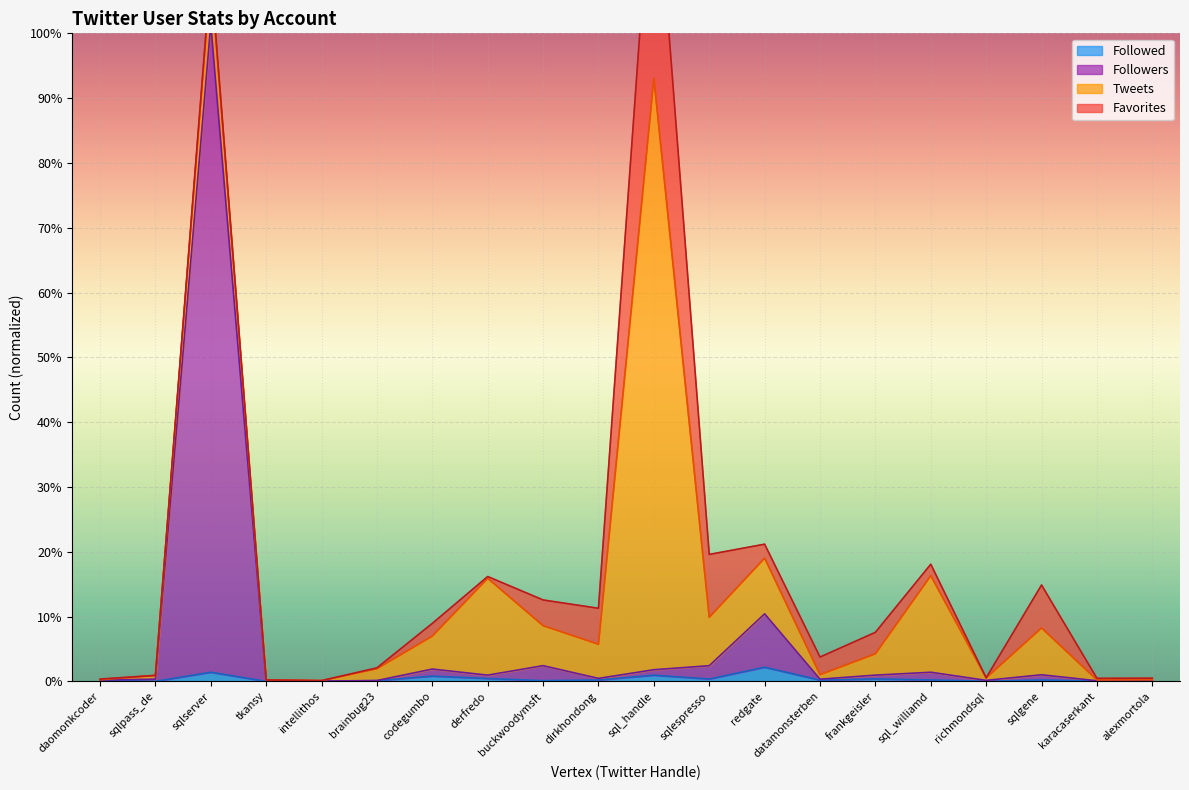

Which has a higher value, alexmortola or dirkhondong?

dirkhondong